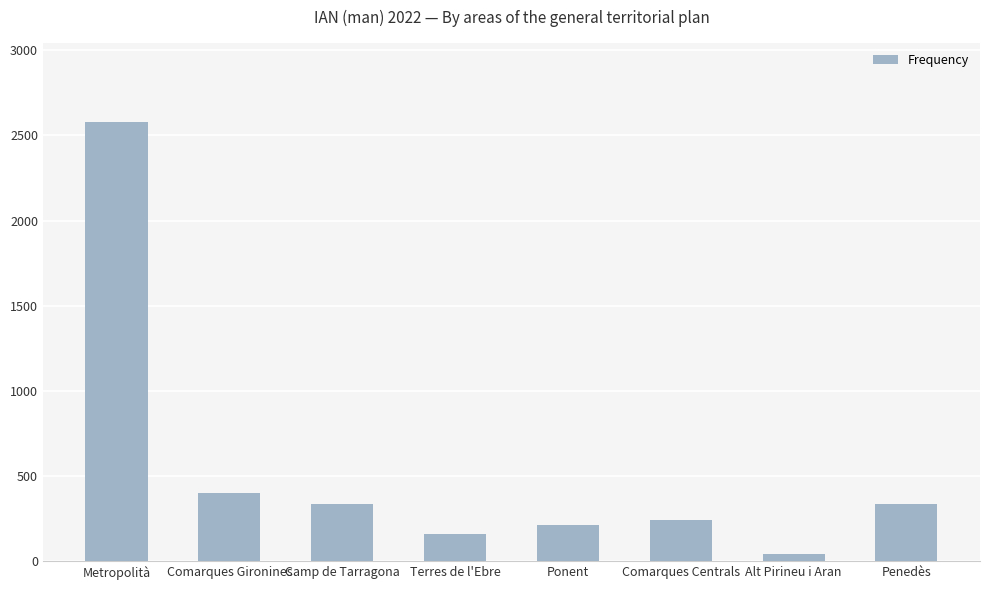

True or false: the data shows 2580 at Metropolità.

True